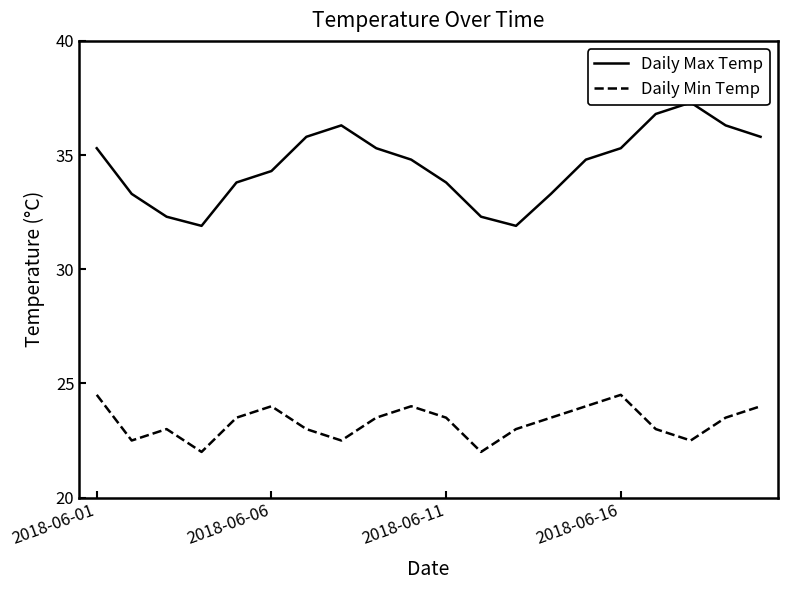

Count the number of data series in this chart.

2